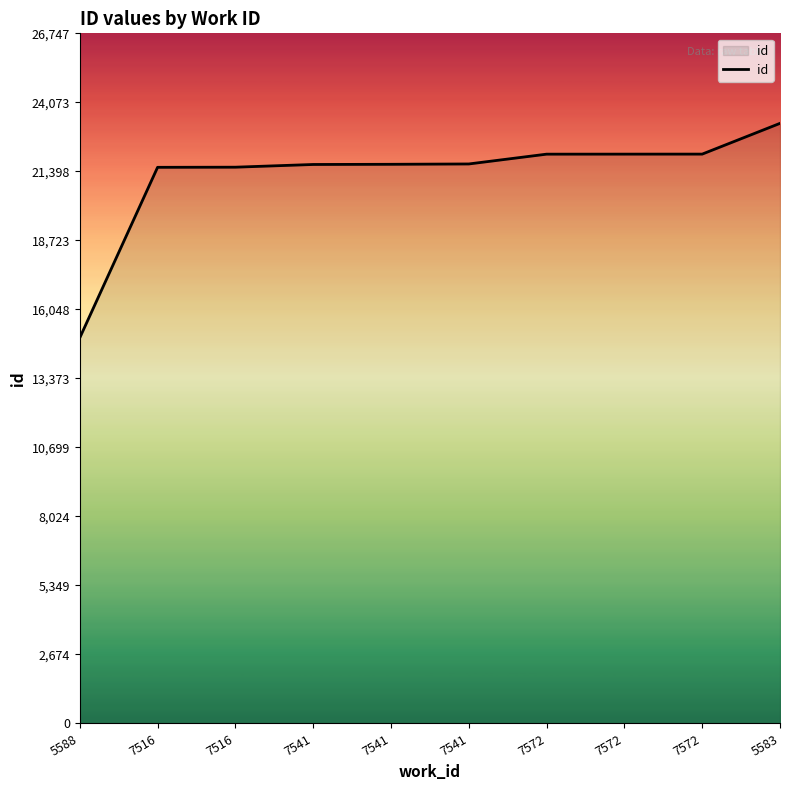

Does the chart display data point markers on the line(s)?

No